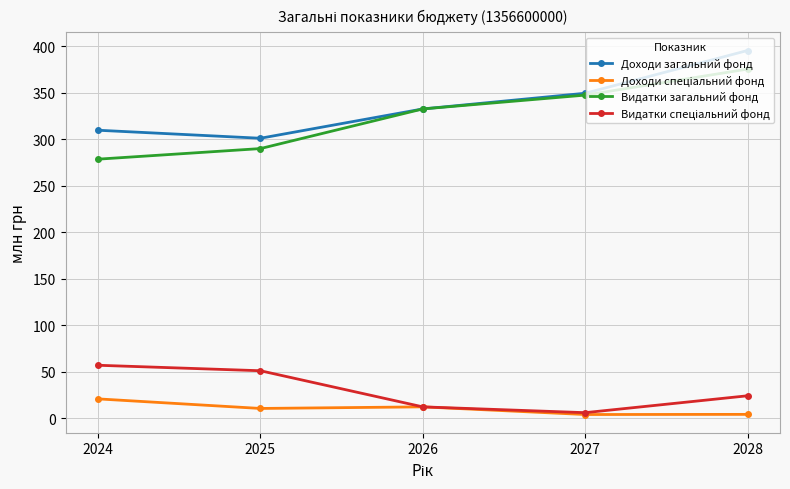

Is it true that Видатки загальний фонд equals 347.7 at 2027?

True